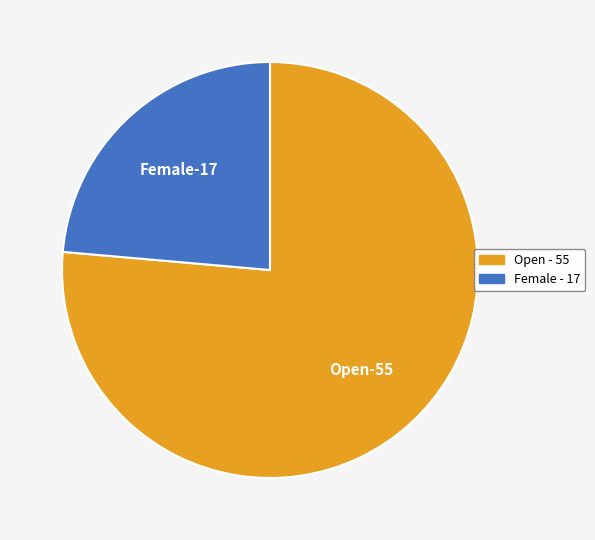

Is there any slice that represents more than half of the pie?

Yes